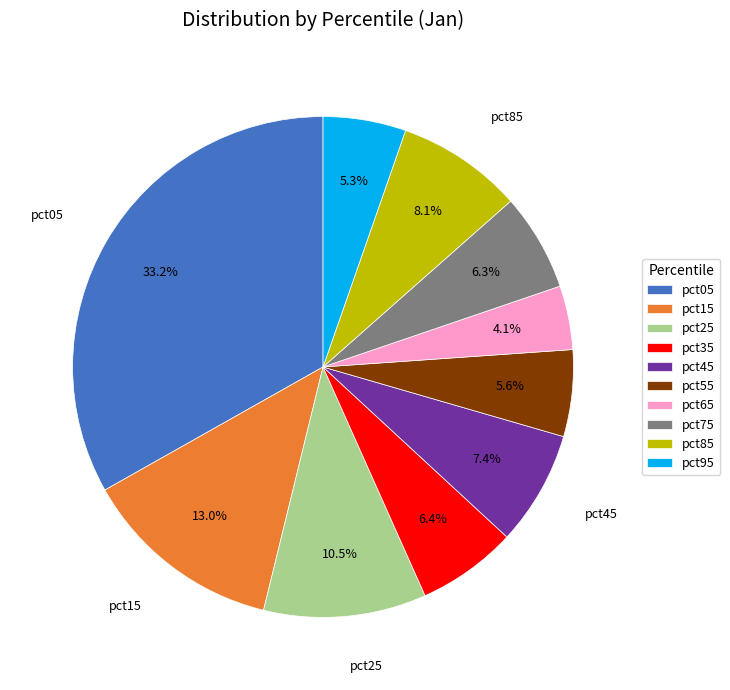

Which category has the smallest portion of the pie?

pct65